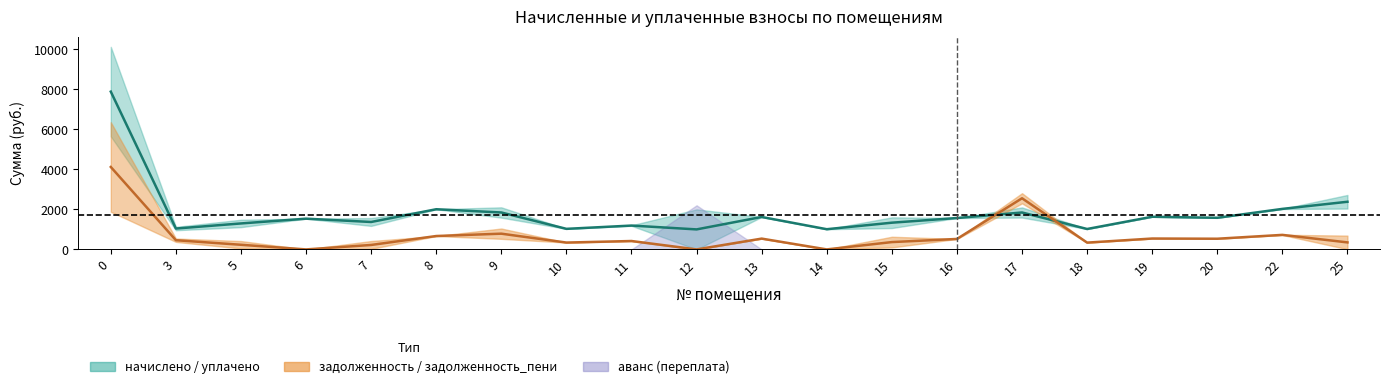

What is the spread (max minus min) of values at 14?

1010.2